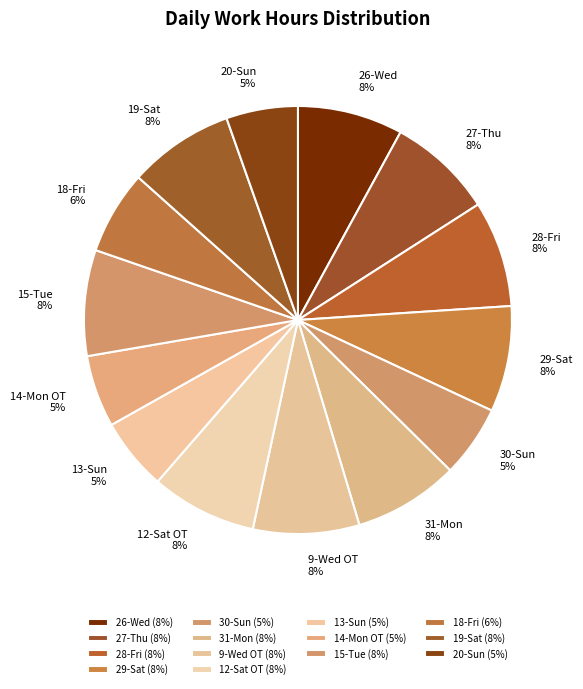

To the nearest percent, what percentage of the pie is 15-Tue?

8%